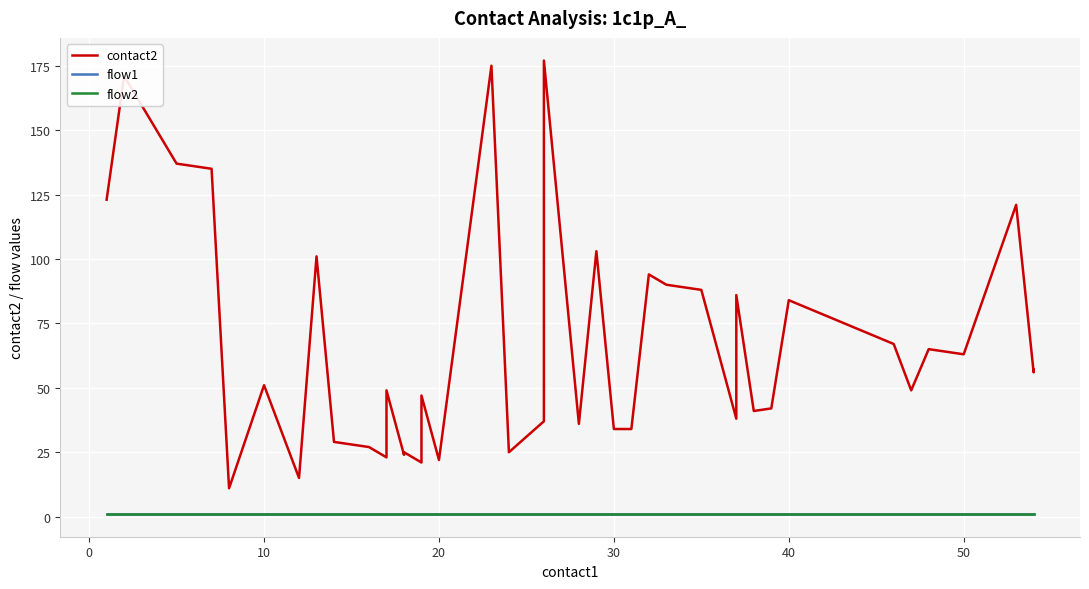

The flow2 series shows 1 at 30. True or false?

True